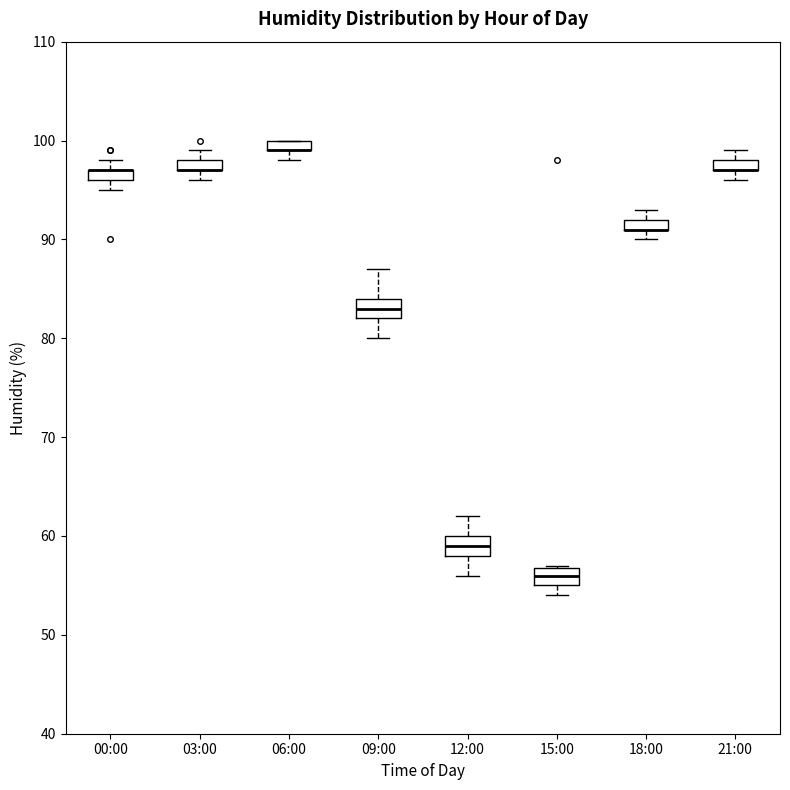

Where is the lower edge of the box for 00:00 on the y-axis? The values are not printed on the chart, so give them approximately, as read against the axis.

96